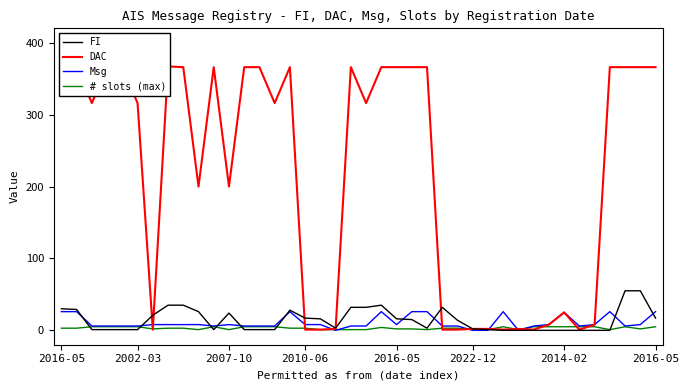

Where is the first local minimum for FI?

10